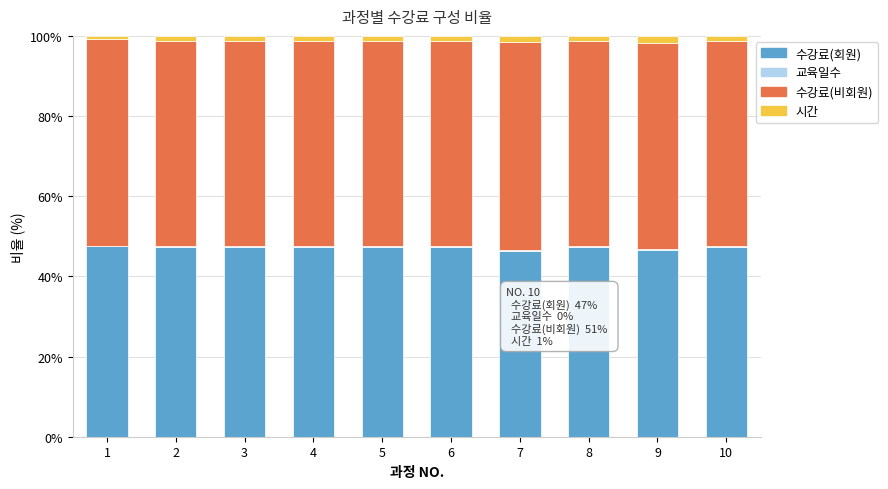

What is the sum of all 수강료(회원) values?

472.3